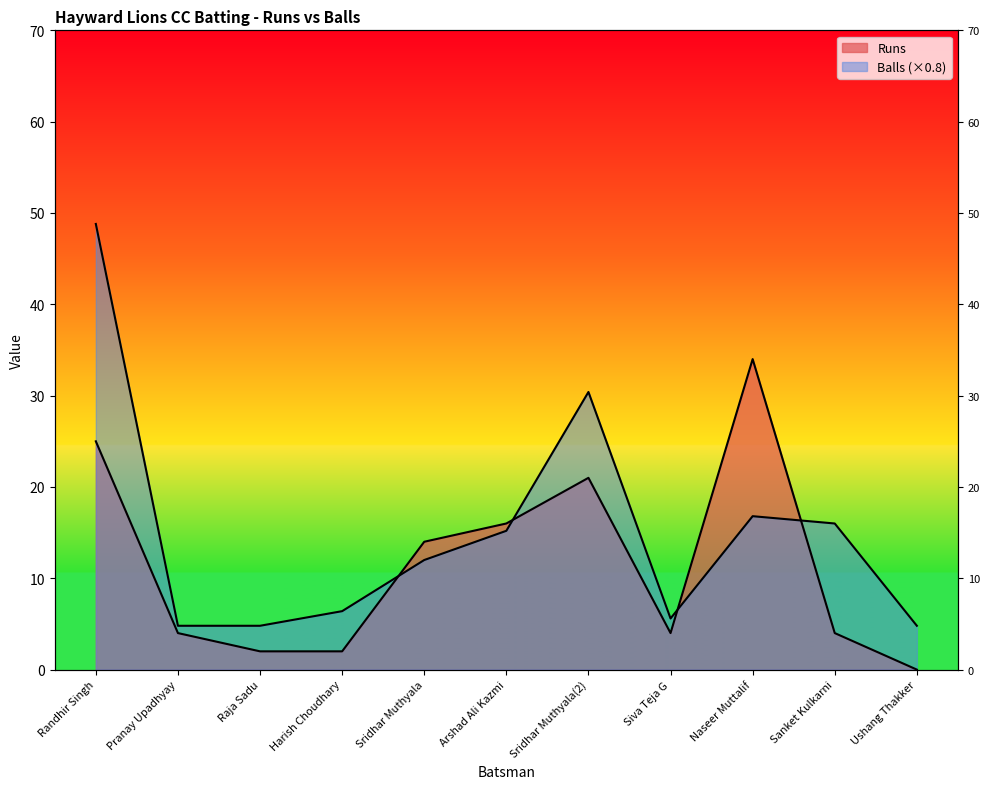

What is the sum of the Runs values at Siva Teja G and Raja Sadu?

6.0